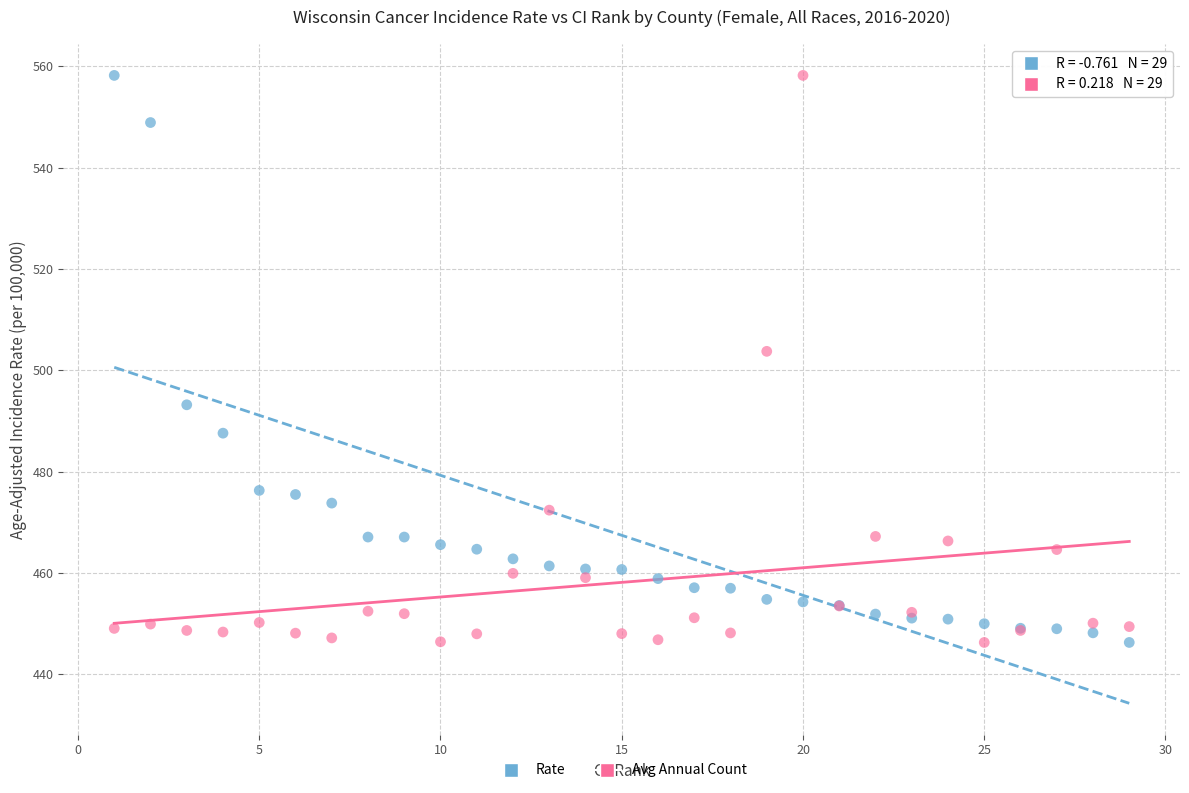

Across all series, what Y value is closest to 502?

503.7